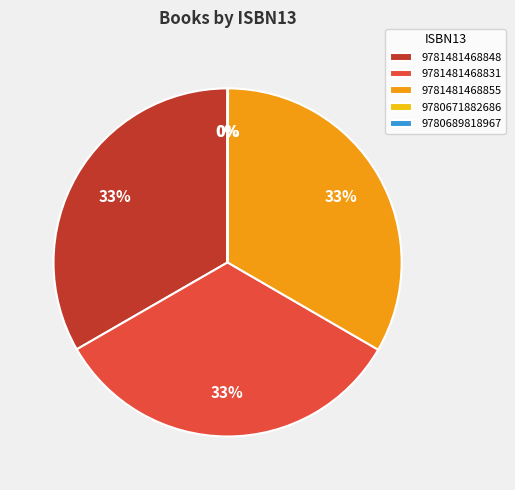

What percentage is the 9781481468848 slice, to the nearest percent?

33%